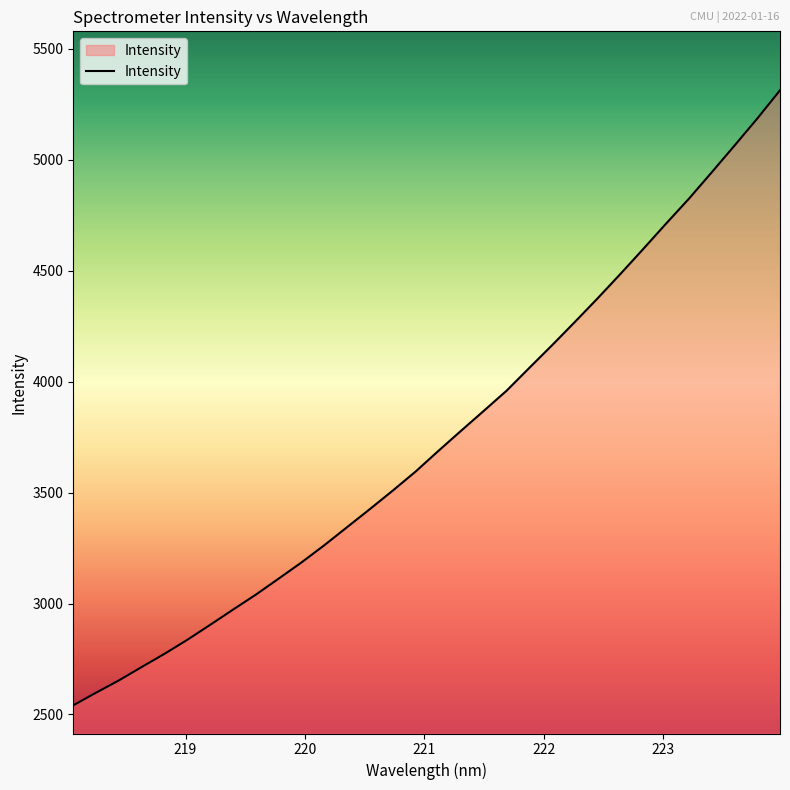

What is the maximum value shown in the chart?

5313.0